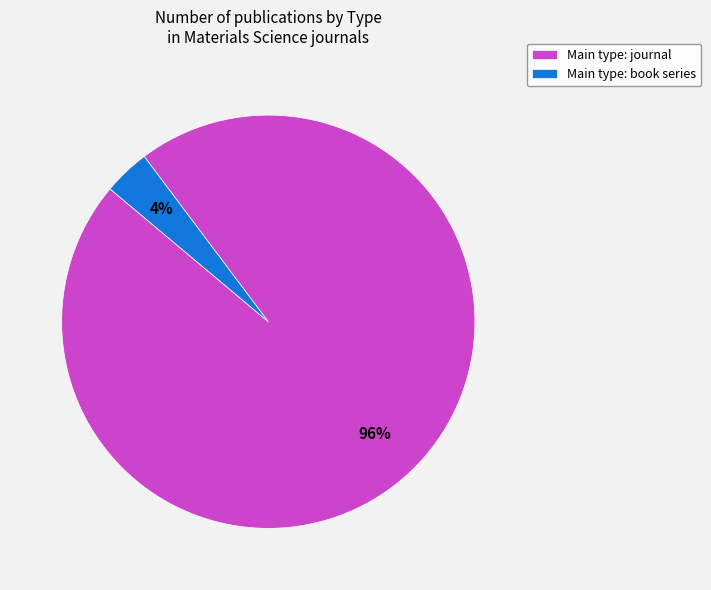

To the nearest percent, what is the average slice percentage?

50%